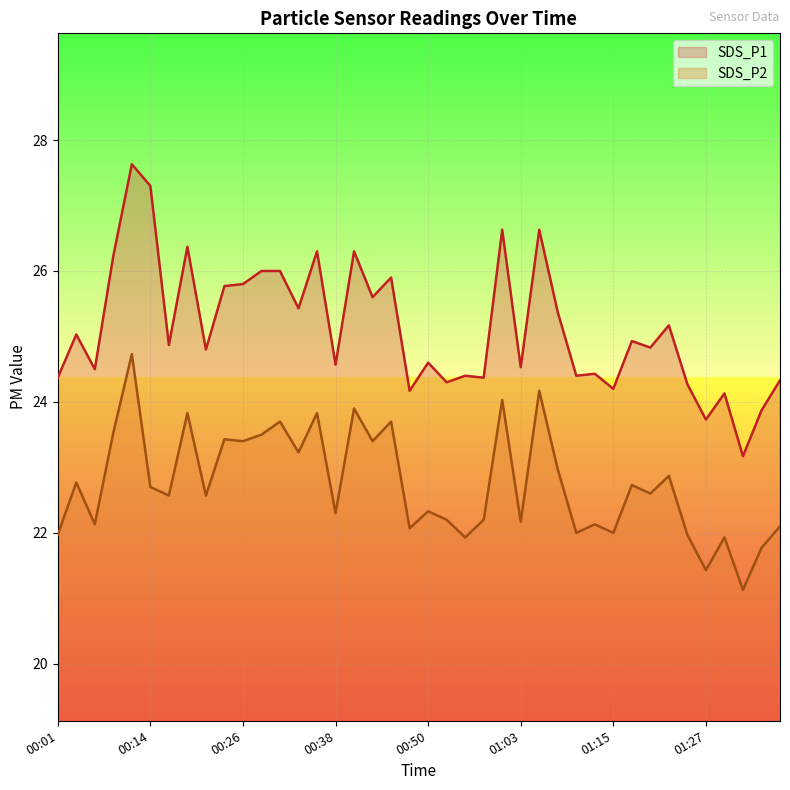

What are all the series names shown in the legend?

SDS_P1, SDS_P2